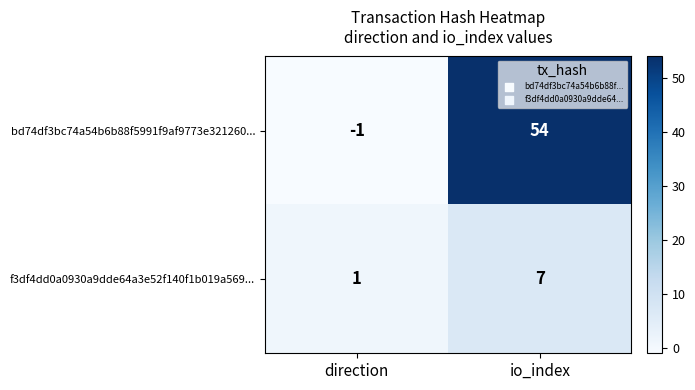

At how many categories does at least one series exceed 13?

1